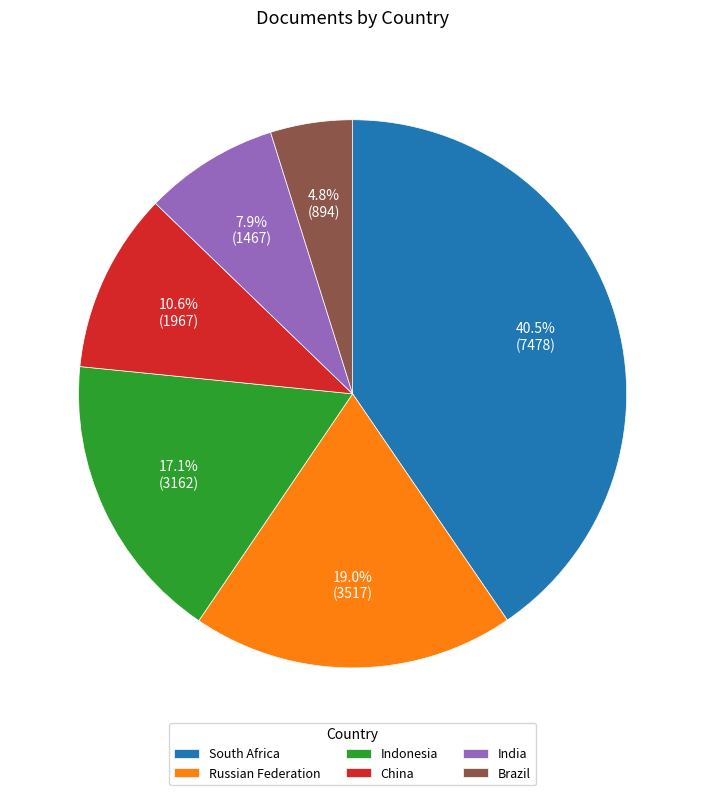

Rank the categories by value from highest to lowest.

South Africa, Russian Federation, Indonesia, China, India, Brazil